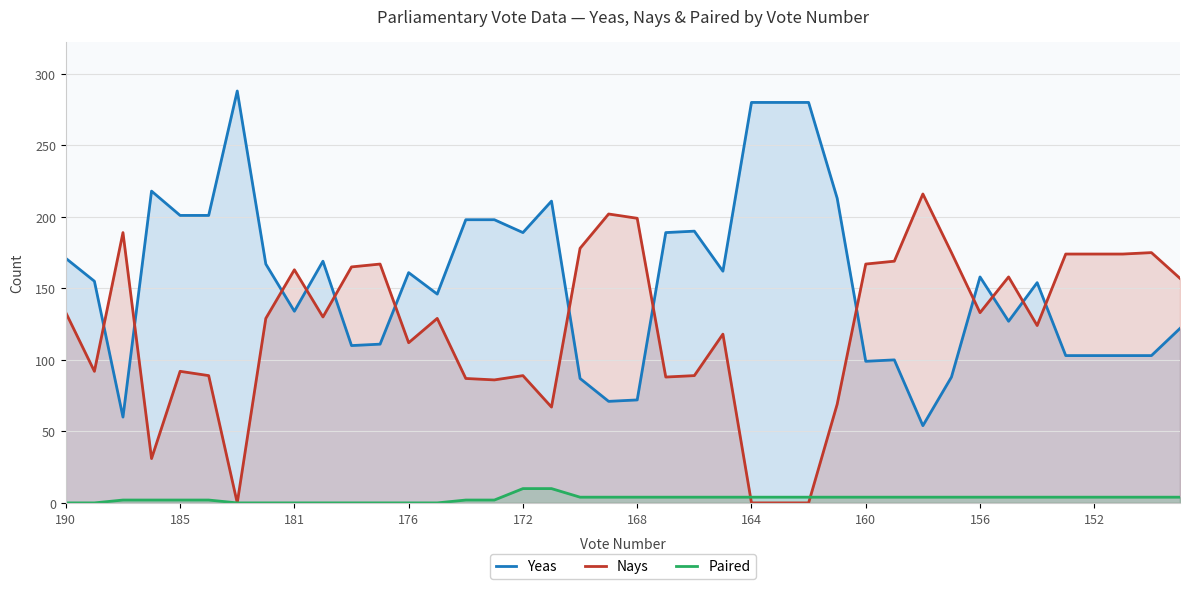

True or false: Paired has more than 1 interior local peaks.

False